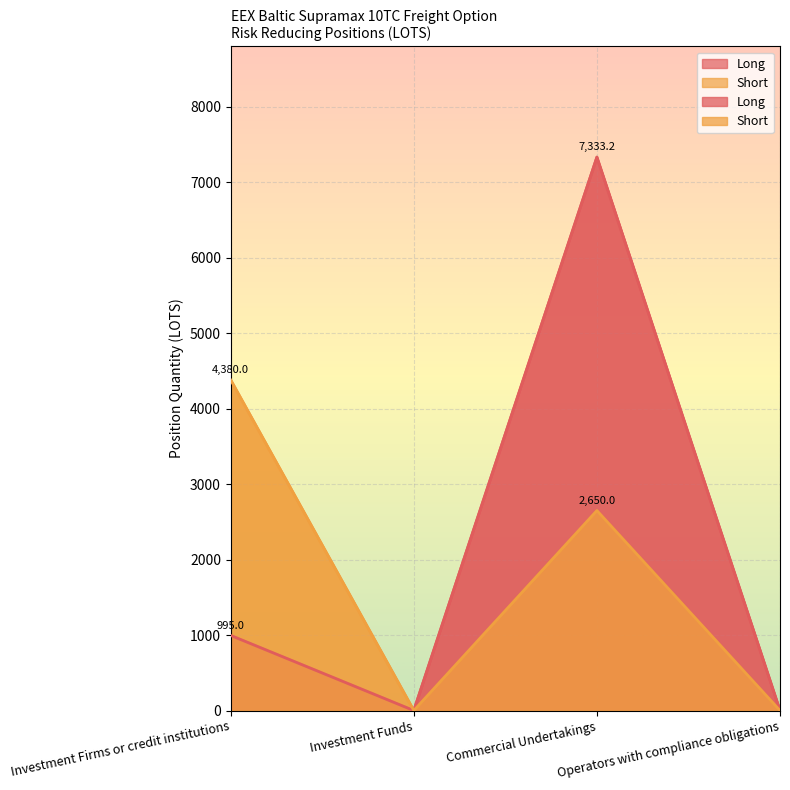

What is the spread (max minus min) of values at Investment Firms or credit institutions?

3385.0